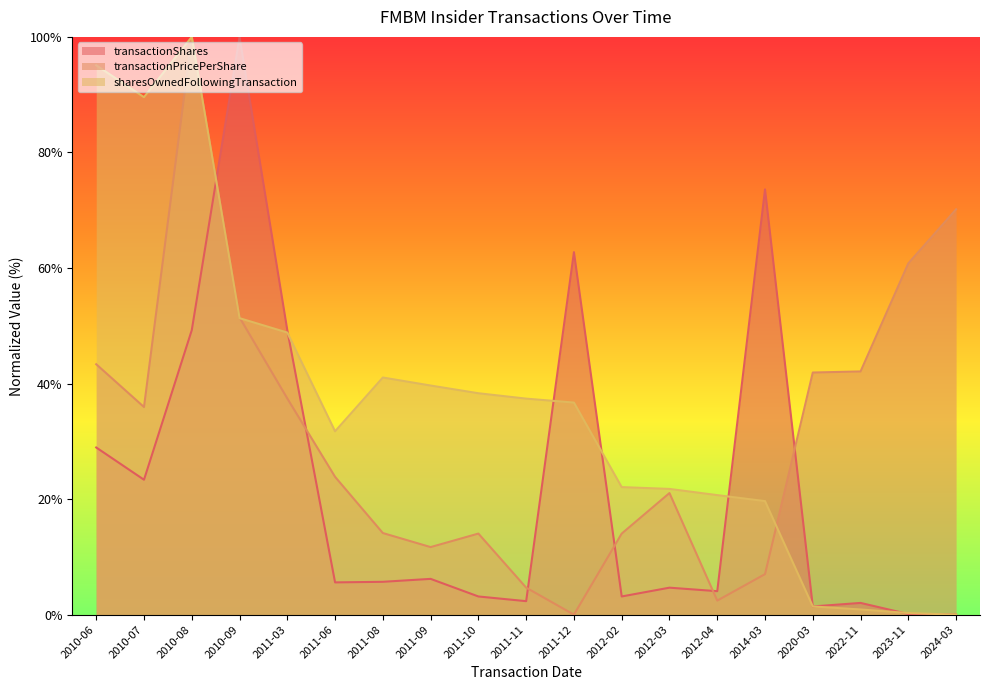

At which label is transactionPricePerShare closest to 50?

2010-09